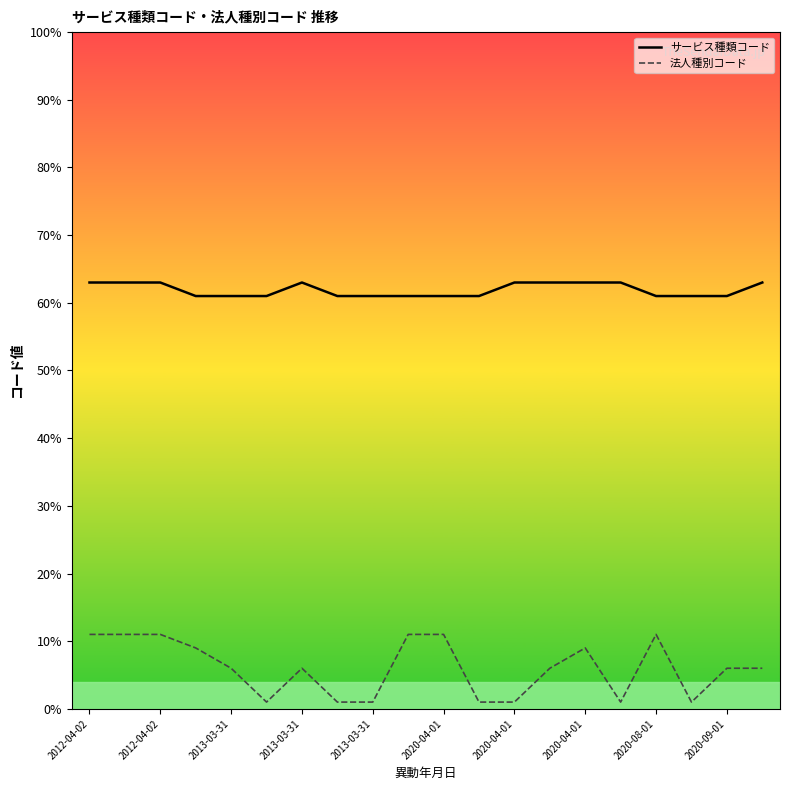

Is this an area chart (filled region under the line)?

No